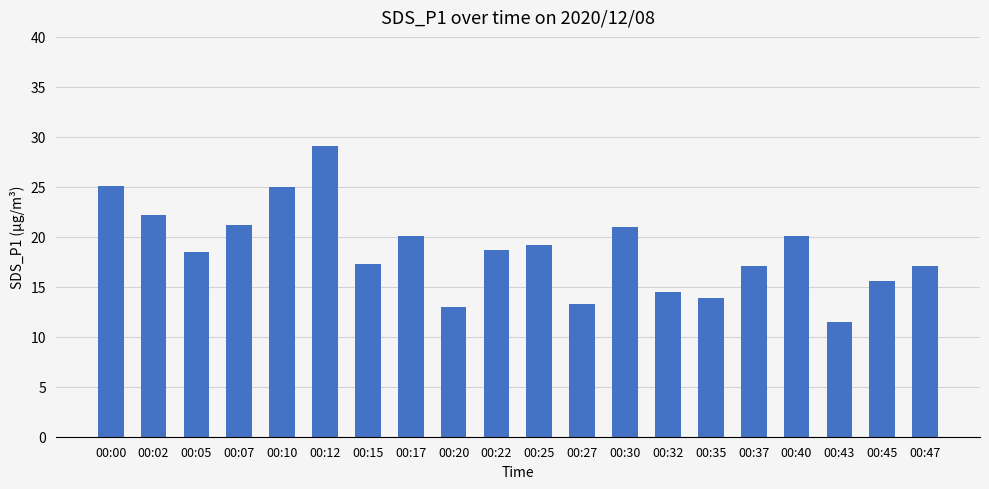

What is the average value?

18.7